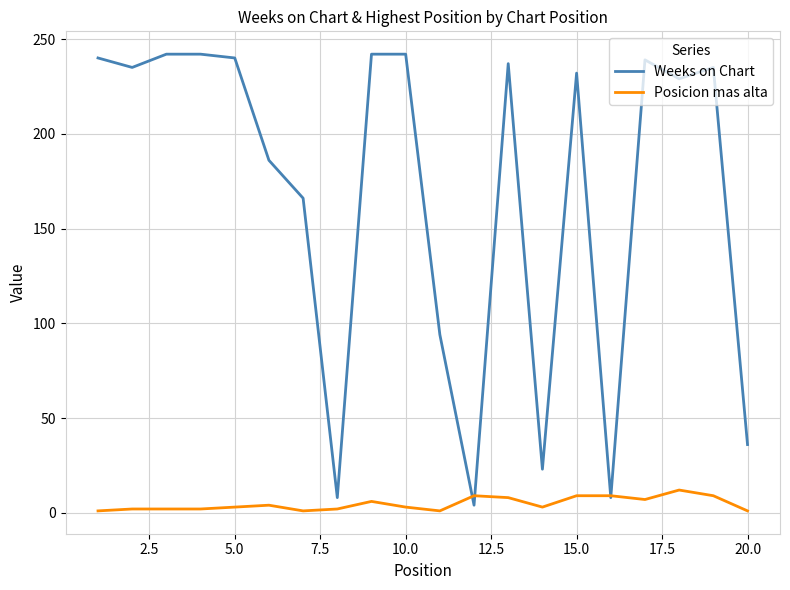

Which series has the largest total across all categories?

Weeks on Chart